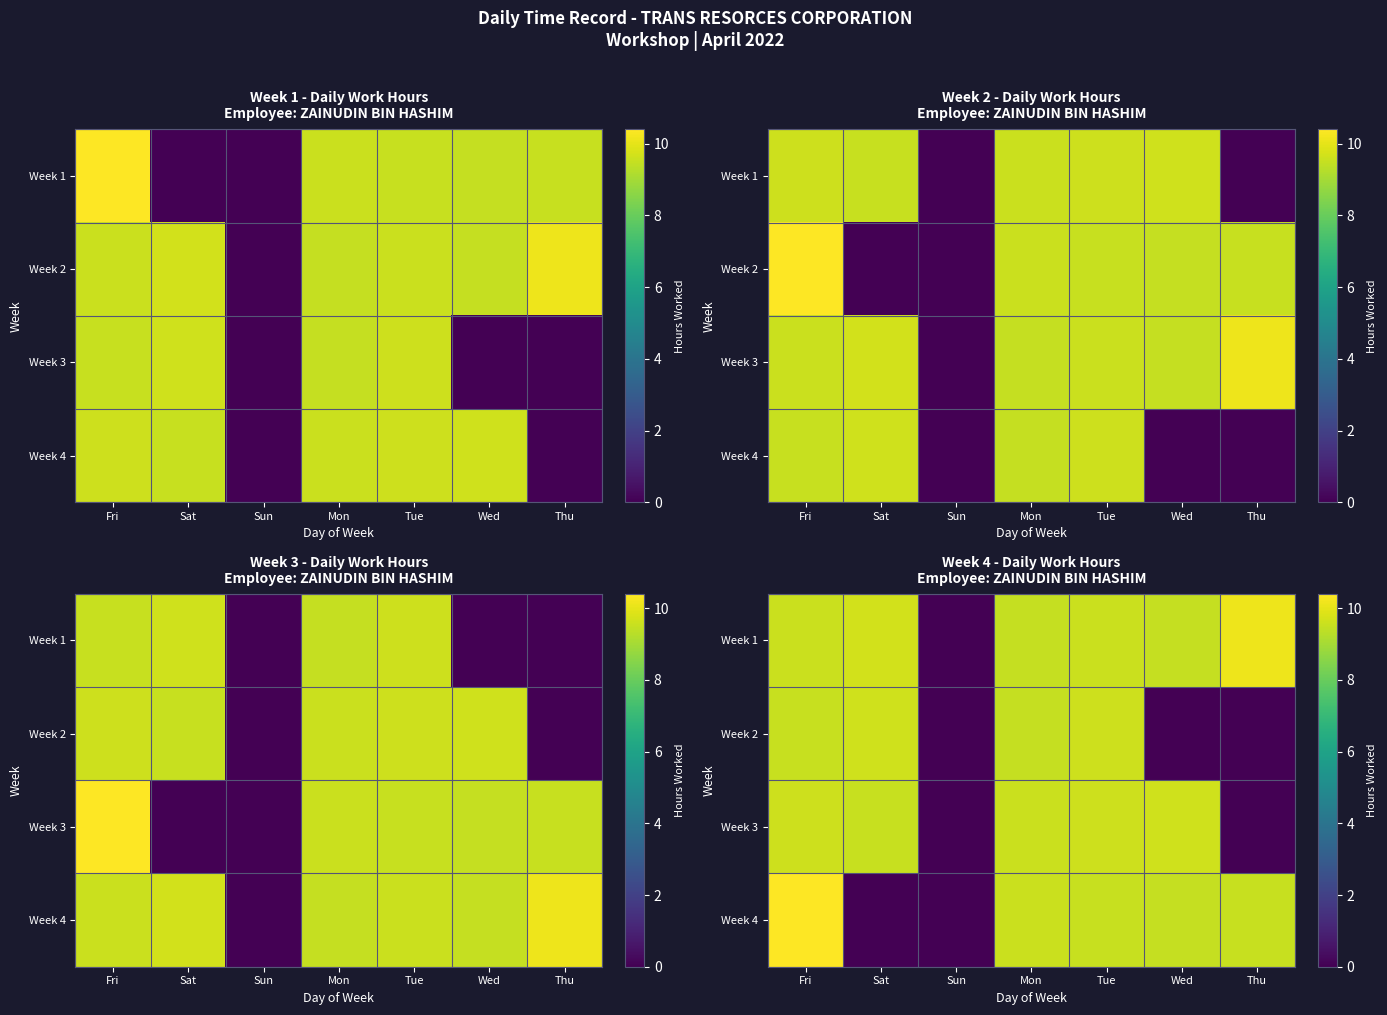

Is it true that row_0 equals 5.0 at Mon?

False